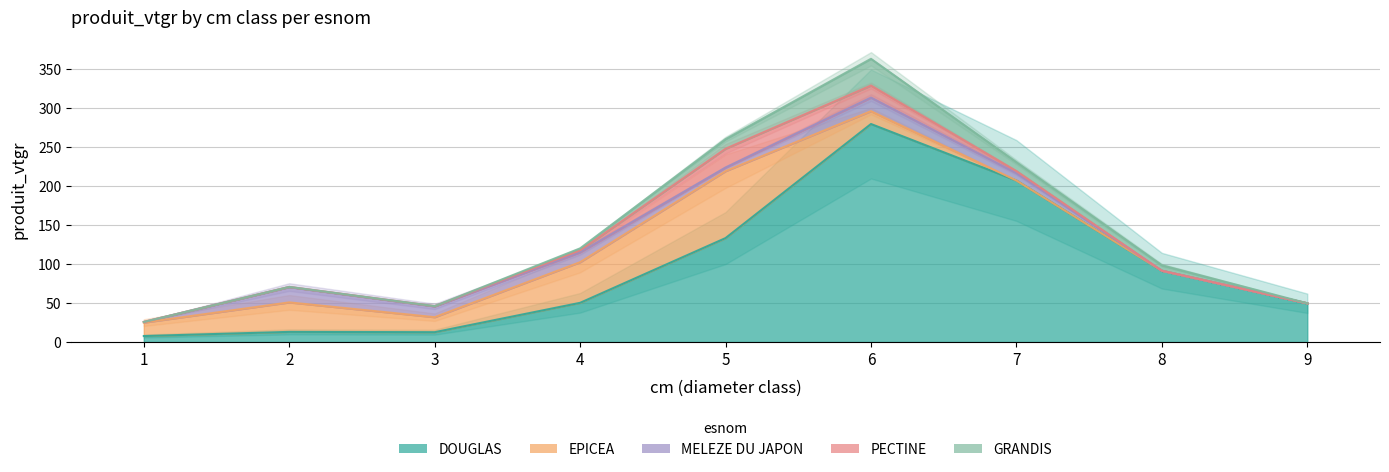

Rank the categories by PECTINE value from highest to lowest.

5, 6, 7, 4, 3, 2, 1, 8, 9